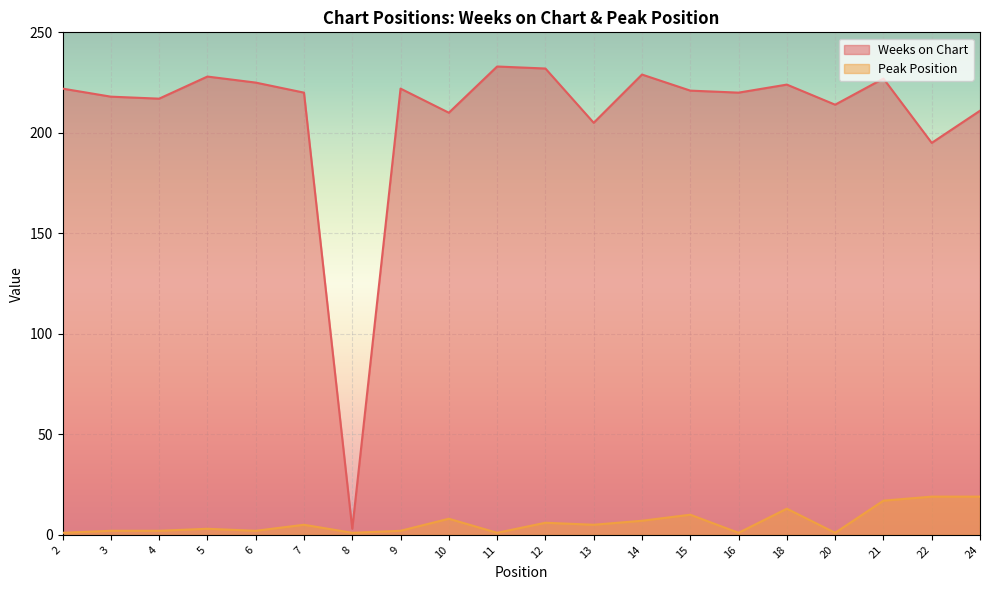

List the series in order of their peak value, highest first.

Weeks on Chart, Peak Position